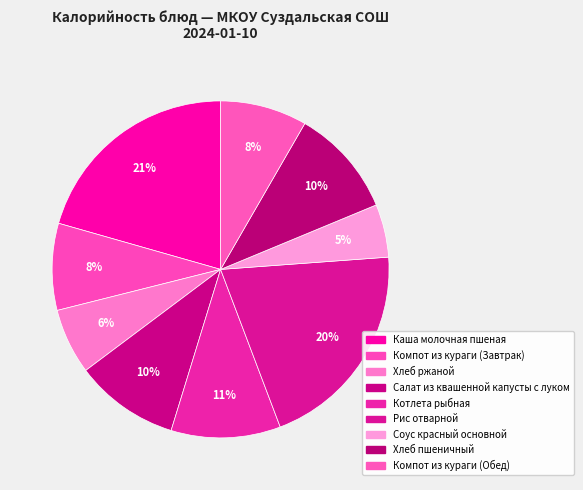

What is the ratio of the value at Компот из кураги (Обед) to the value at Котлета рыбная?

0.8